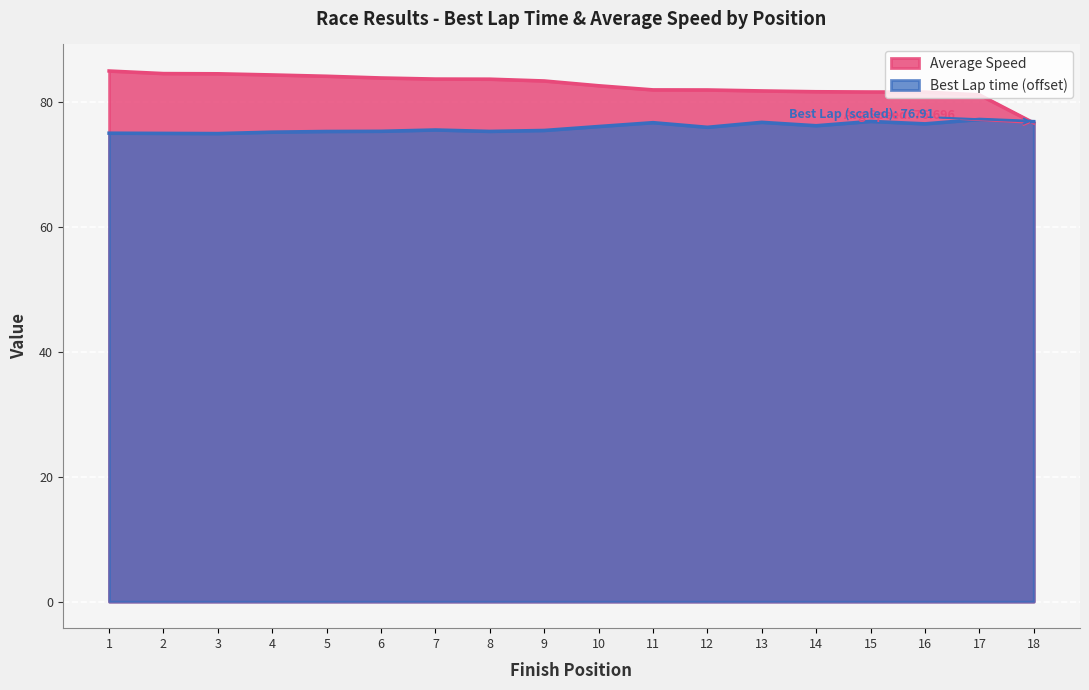

What is the lowest value of the Average Speed series?

76.7